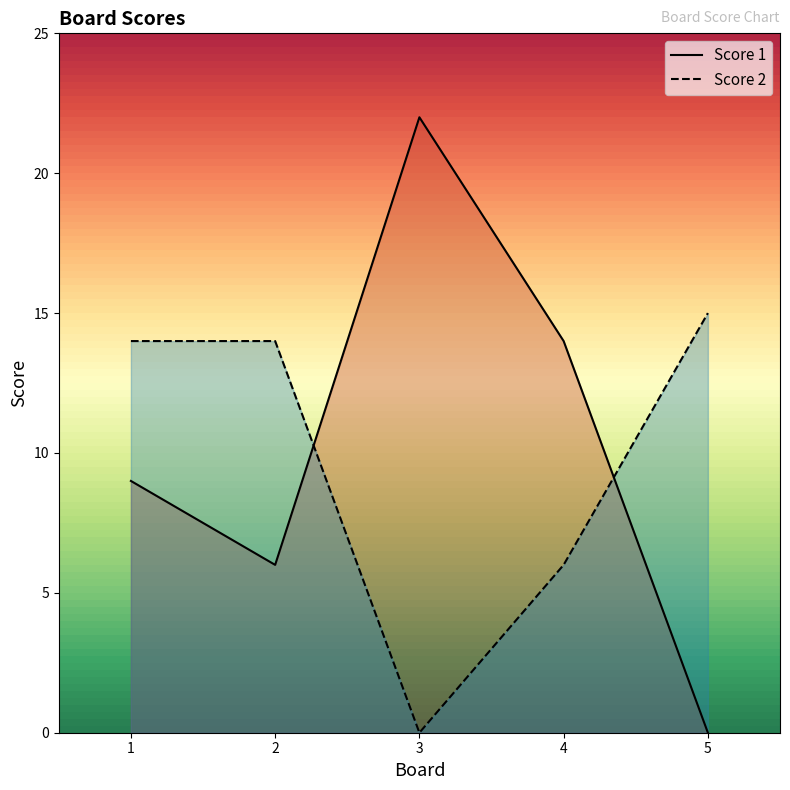

Reading left to right, transcribe all the data shown in this chart.

Score 1: 9	6	22	14	0
Score 2: 14	14	0	6	15